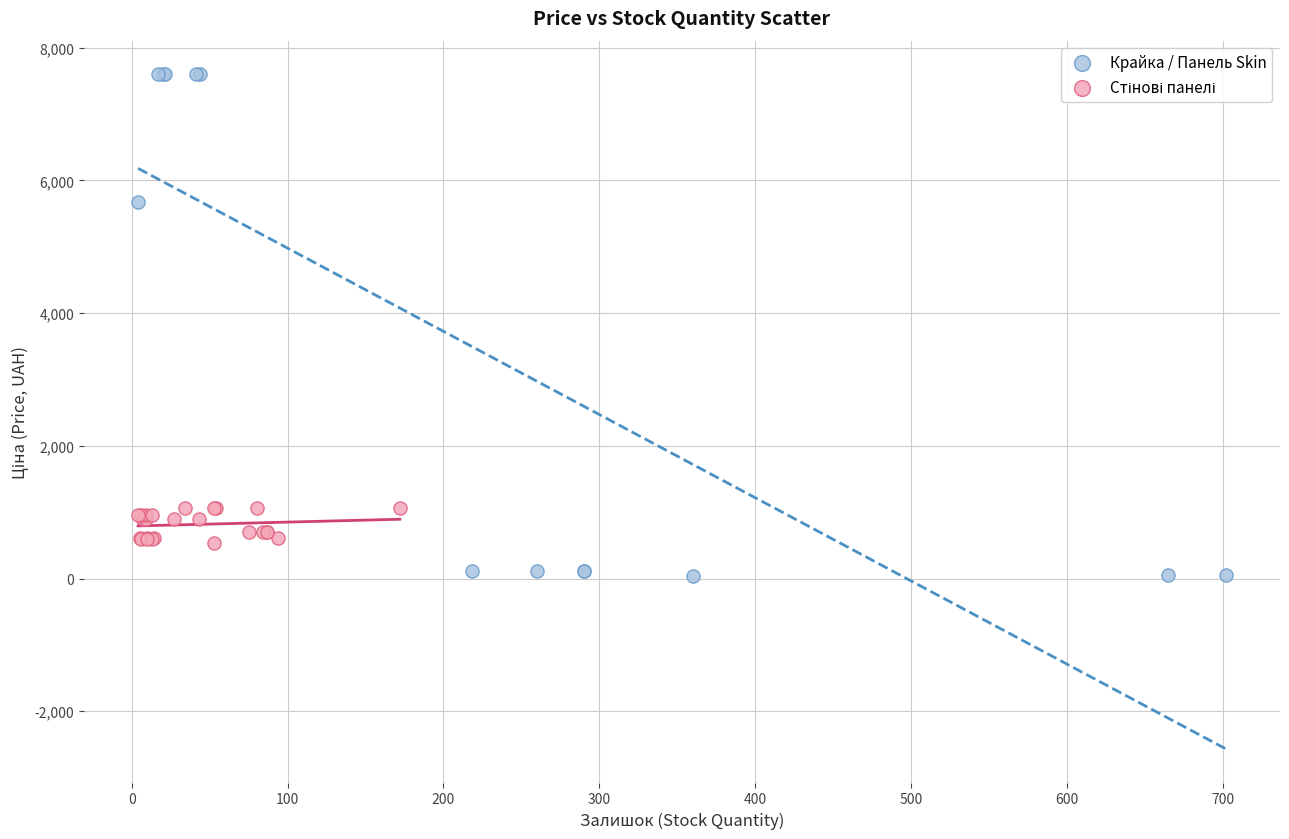

Which series reaches the minimum Y coordinate?

Крайка / Панель Skin